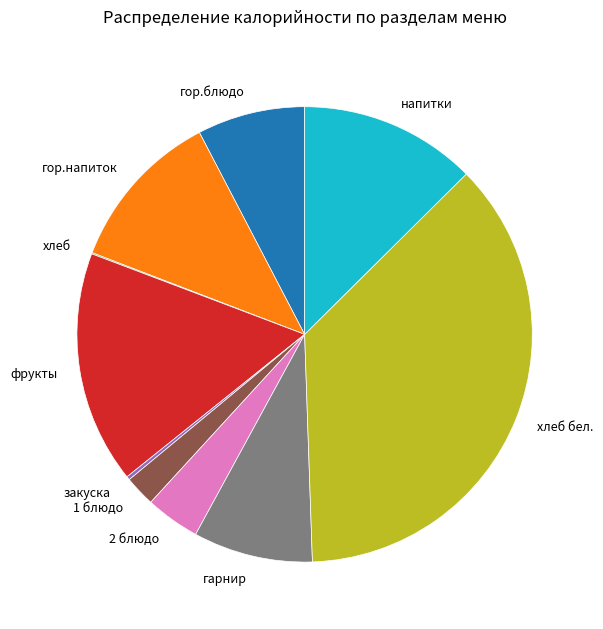

Do 2 блюдо and гарнир together represent more than half of the pie?

No